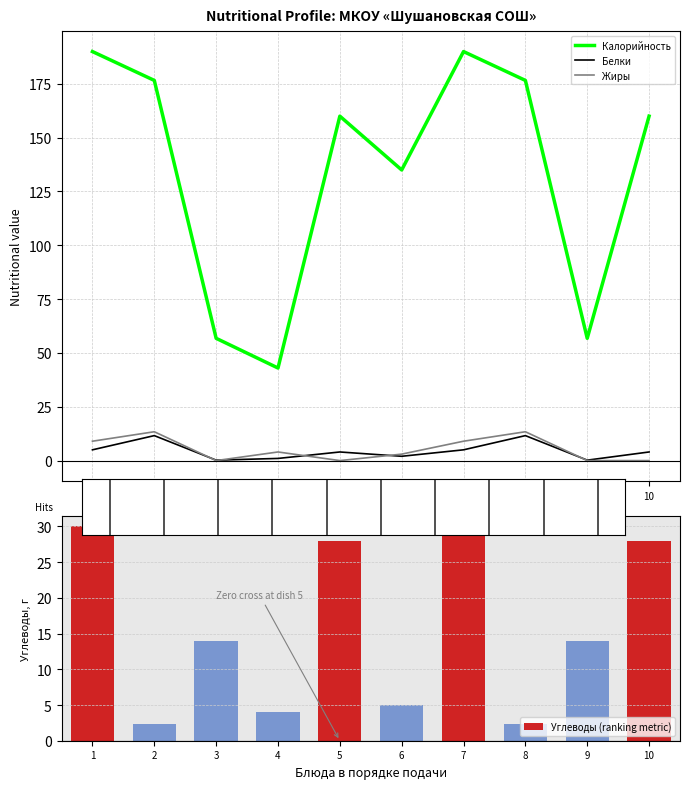

Rank the categories by Углеводы (ranking metric) value from highest to lowest.

1, 7, 5, 10, 3, 9, 6, 4, 2, 8